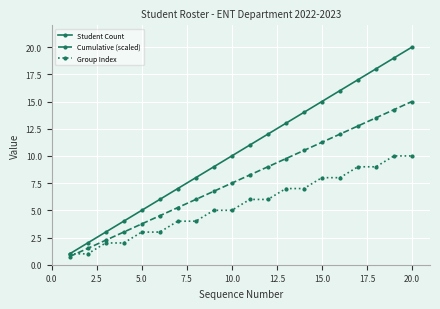

Count the Group Index values in the range 3 to 8.

12